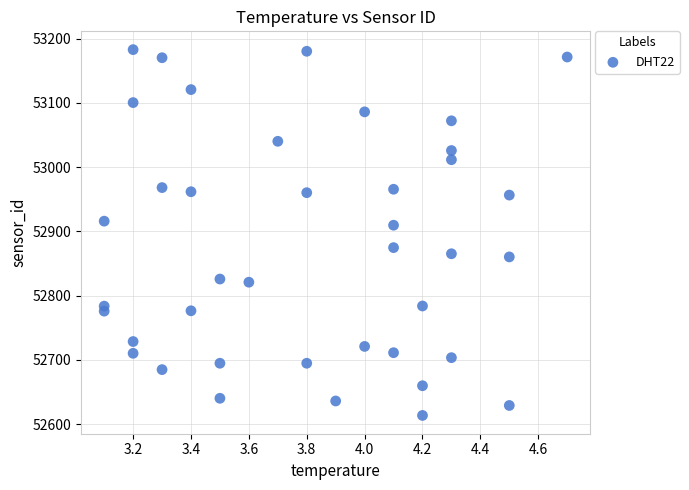

What is the range of Y values (max minus min)?

569.6